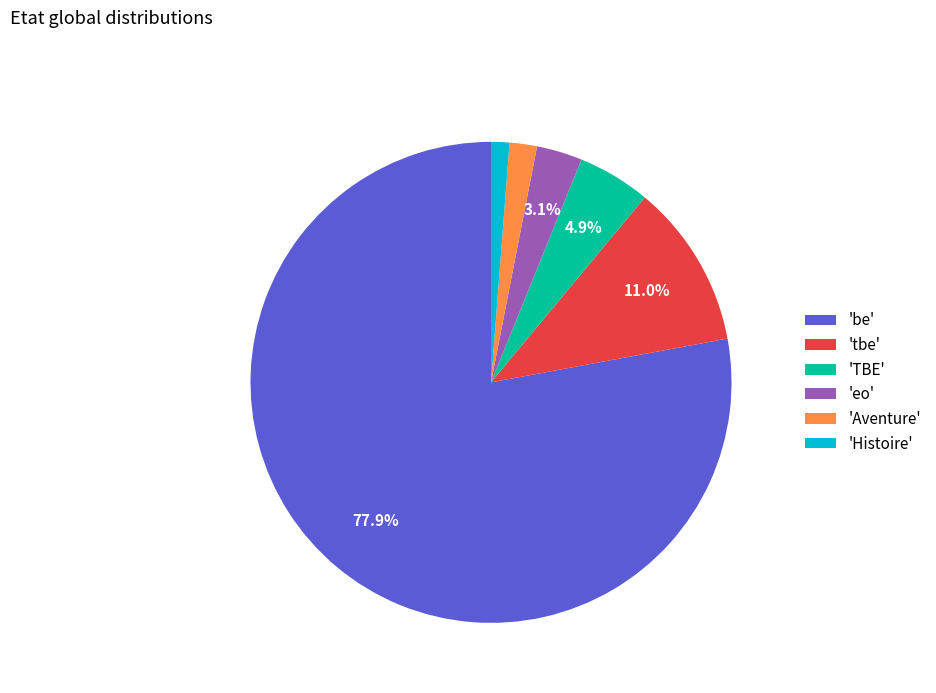

To the nearest percent, what is the difference between the largest and smallest slice percentages?

77%